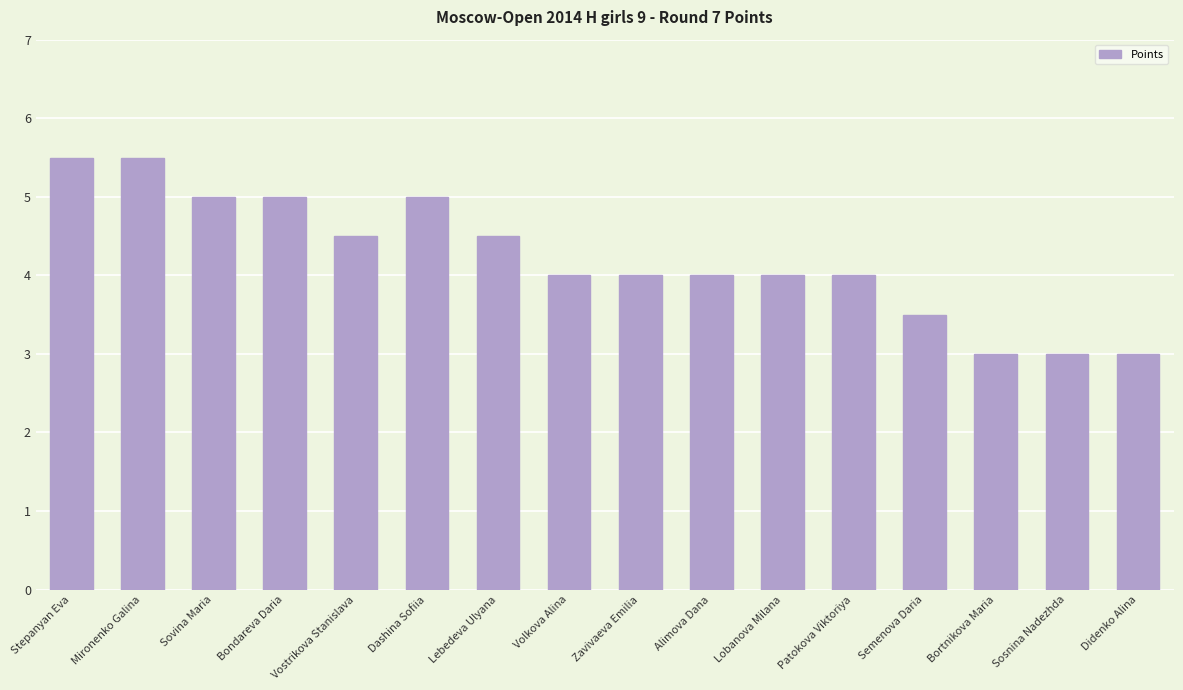

How many data points does each series have?

16